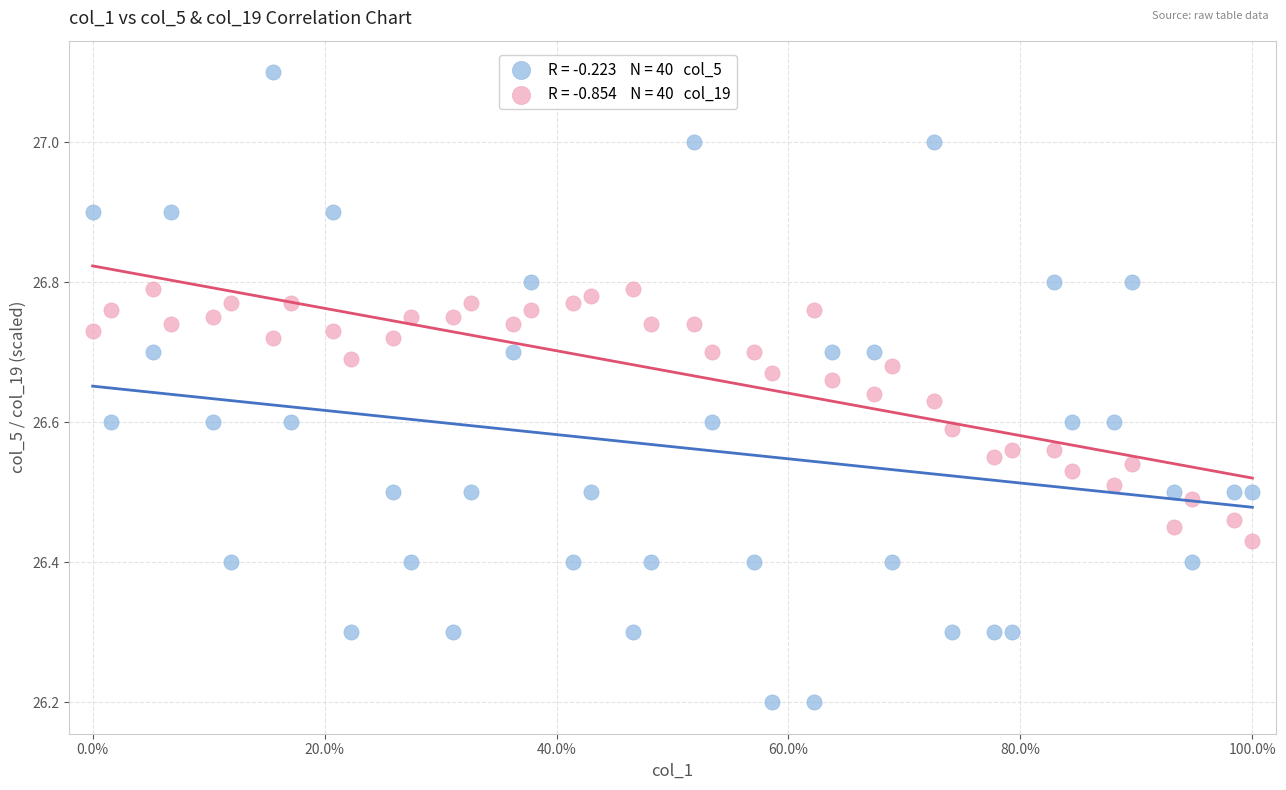

Across all data points, what is the range of Y values (max minus min)?

0.9